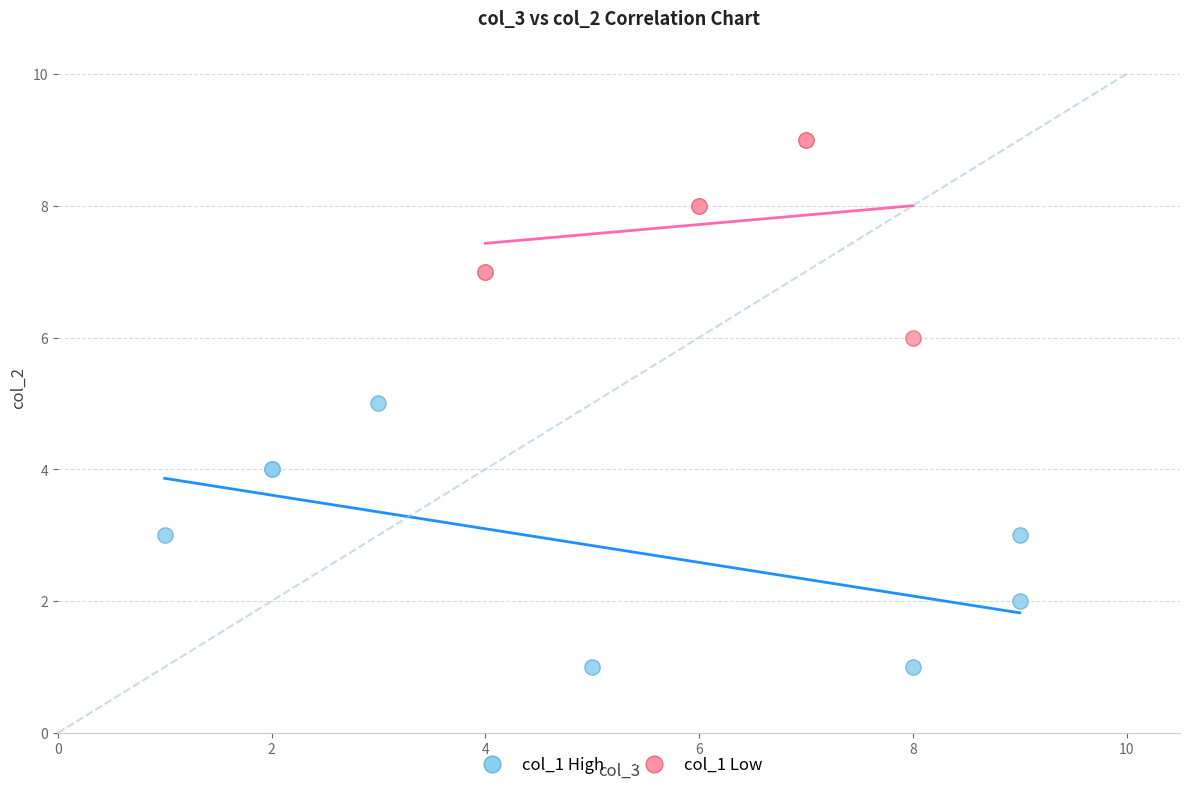

Which series contains the lowest Y value?

col_1 High